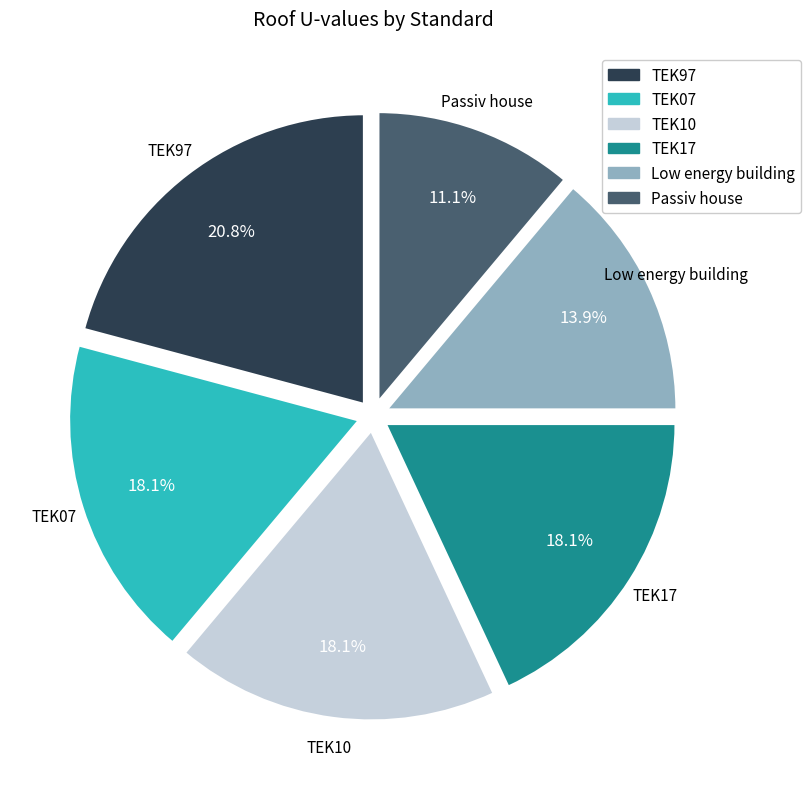

To the nearest percent, what is the difference between the Passiv house and TEK97 slice percentages?

10%